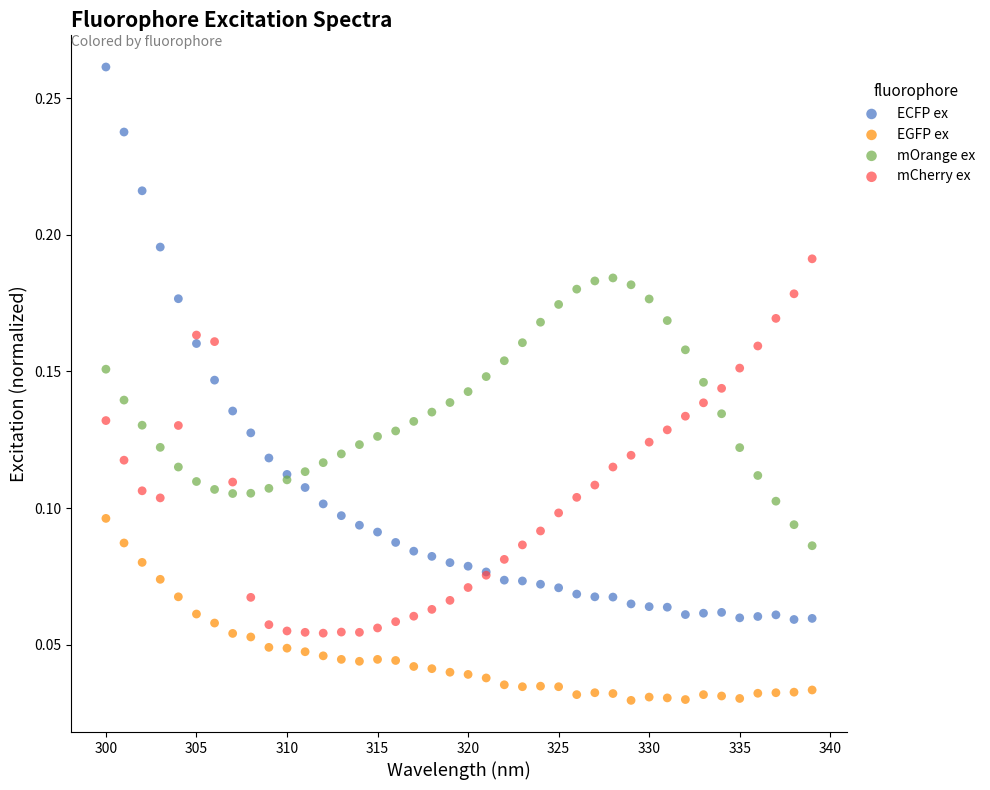

Which series has the largest Y range (max minus min)?

ECFP ex